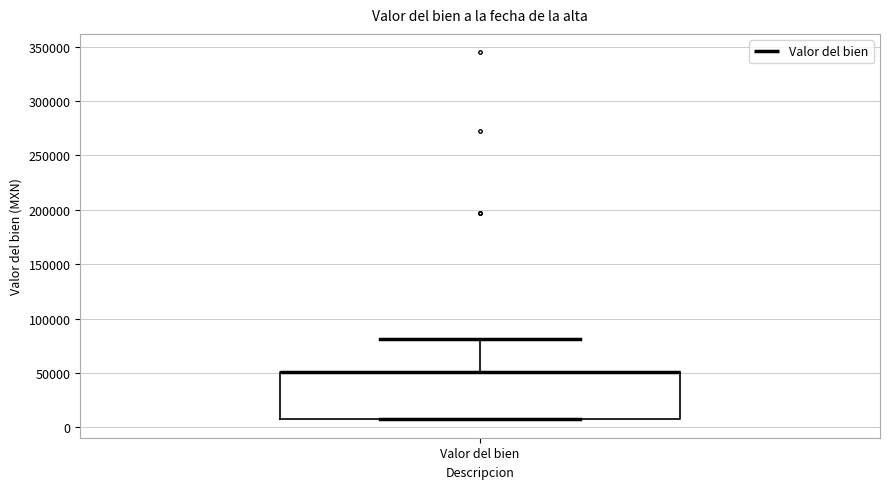

Transcribe this box plot: give where the median line is, the range the box spans, and where the two whiskers end, as read against the y-axis. The values are not printed on the chart, so give them approximately, as read against the axis.

median 50000 (drawn on the box's upper edge), box 10000 to 50000, whiskers 5000 to 80000